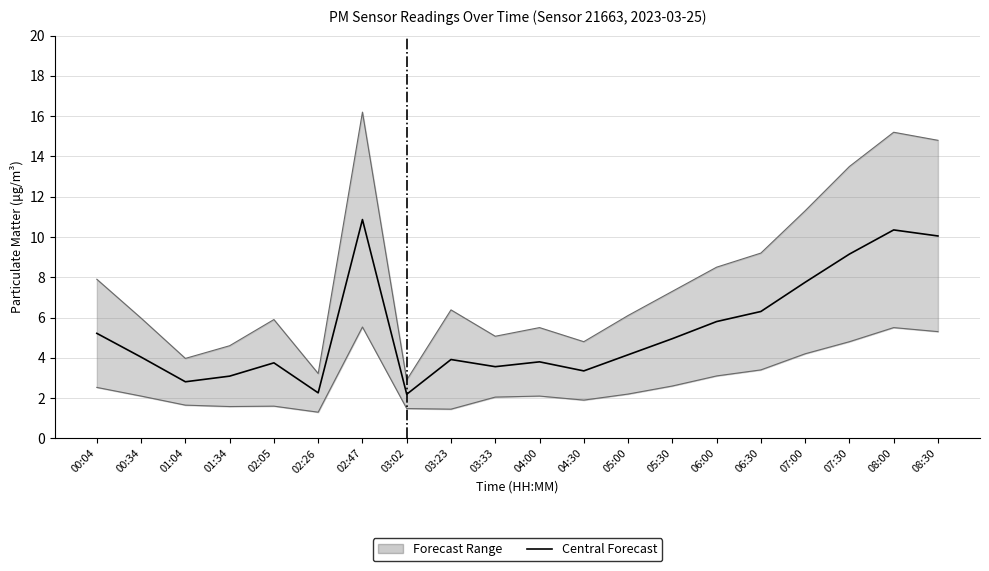

What is the average value?

5.4